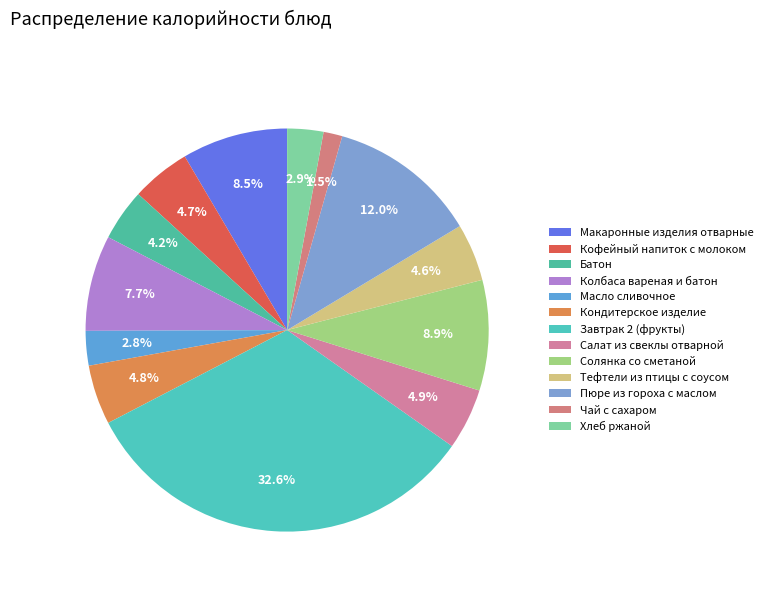

To the nearest percent, what portion does Пюре из гороха с маслом represent?

12%